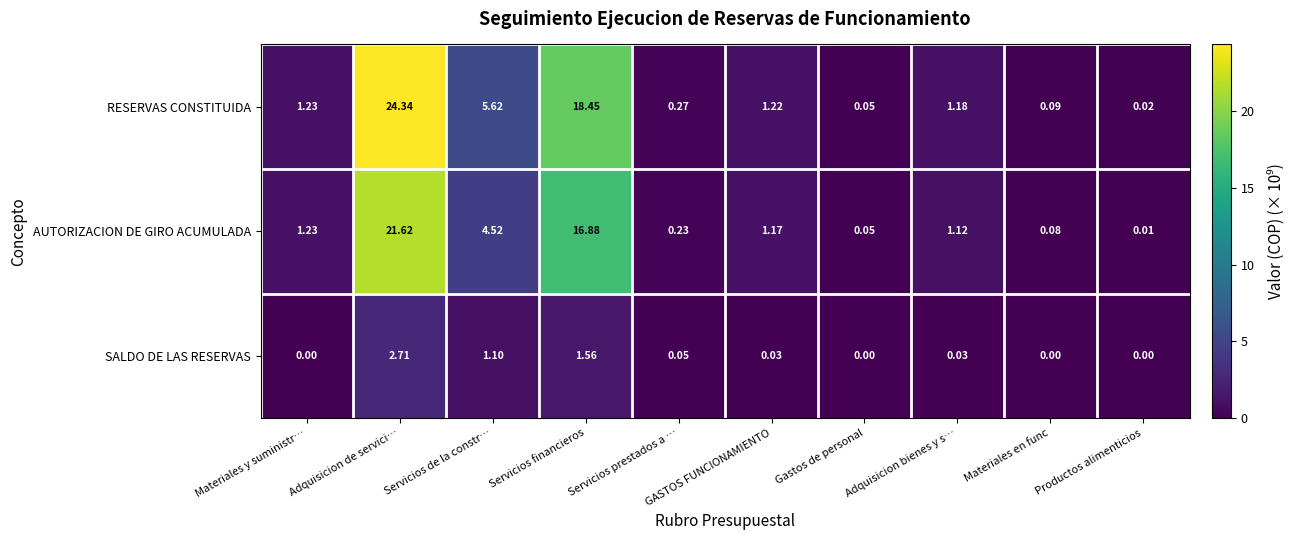

Which series has the widest spread of values?

RESERVAS CONSTITUIDA